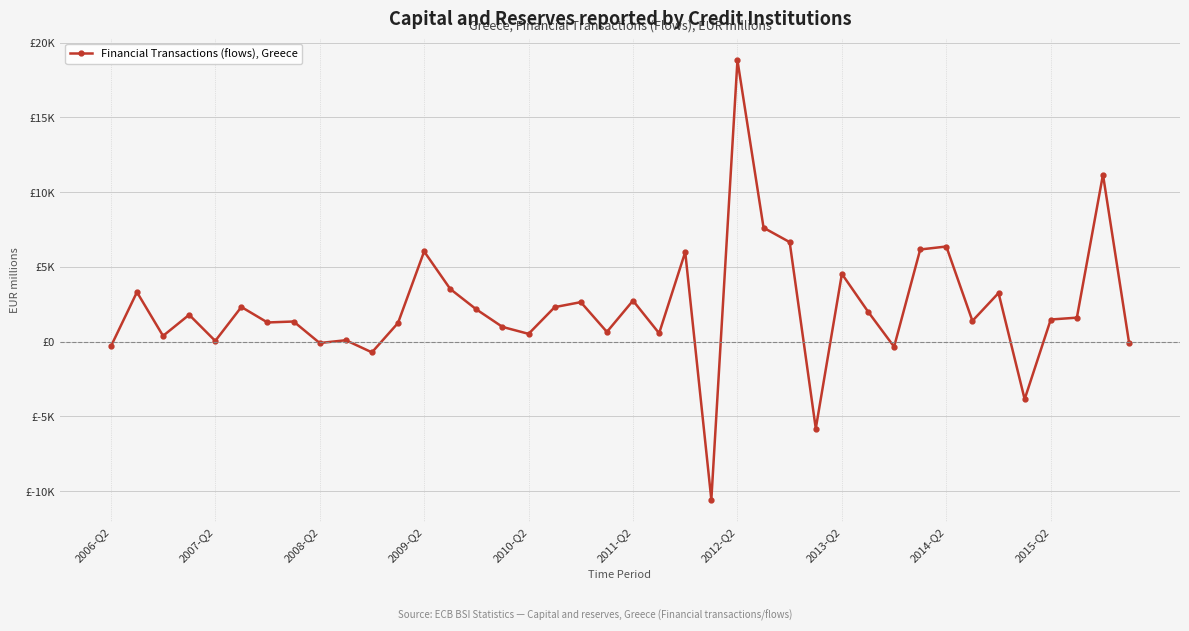

Is this an area chart (filled region under the line)?

No